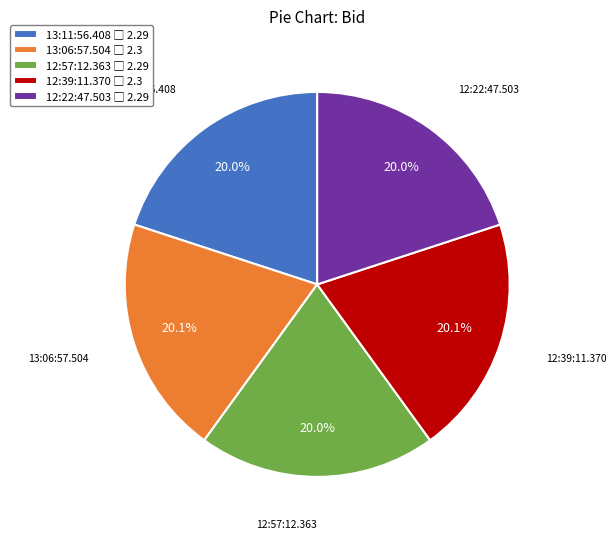

To the nearest percent, what is the average slice percentage?

20%